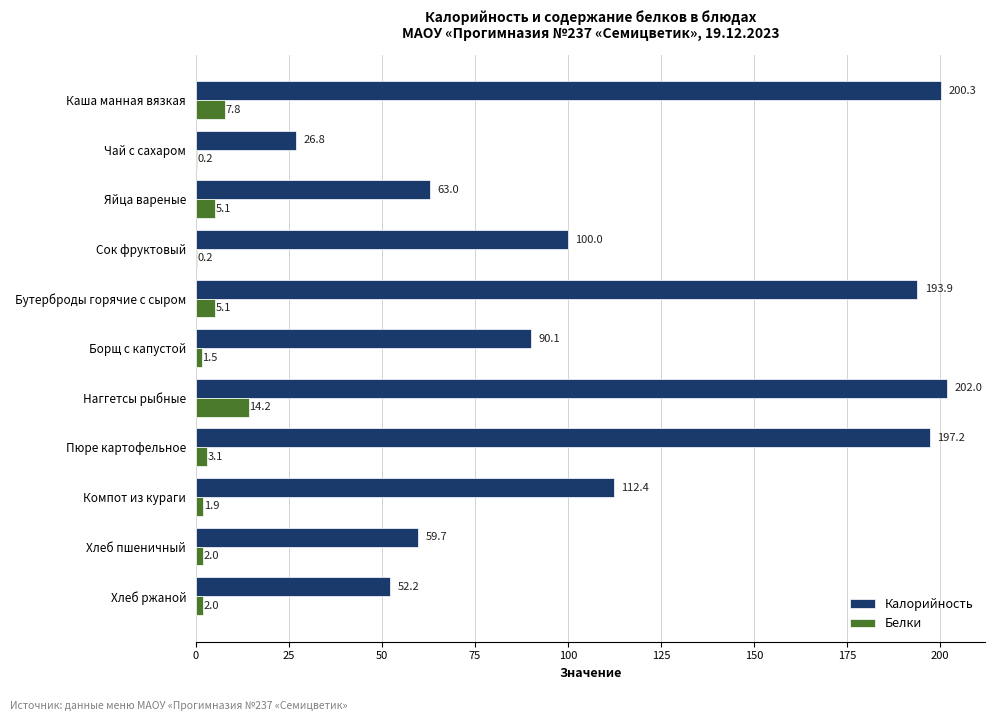

The value of Калорийность at Пюре картофельное is 197.2. True or false?

True